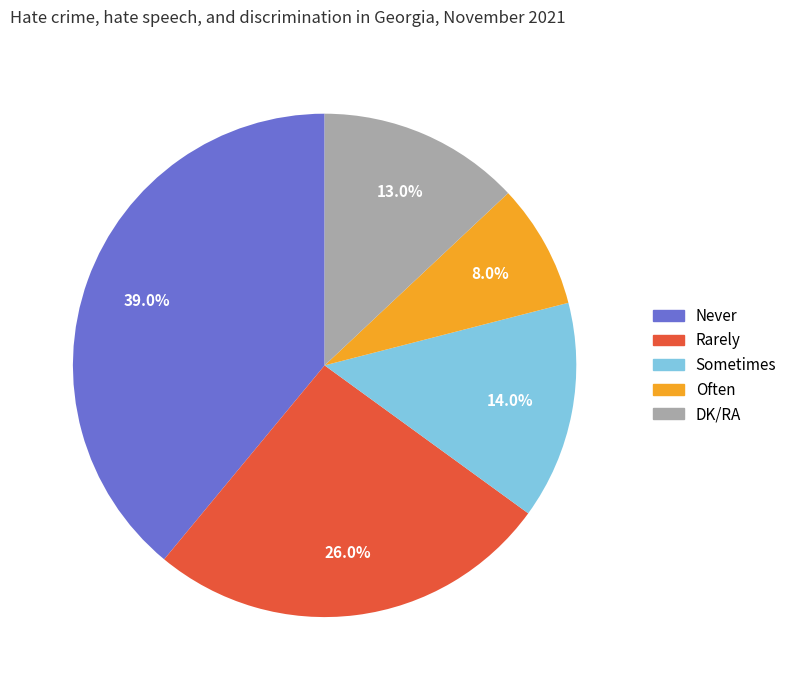

Does any single category account for the majority?

No